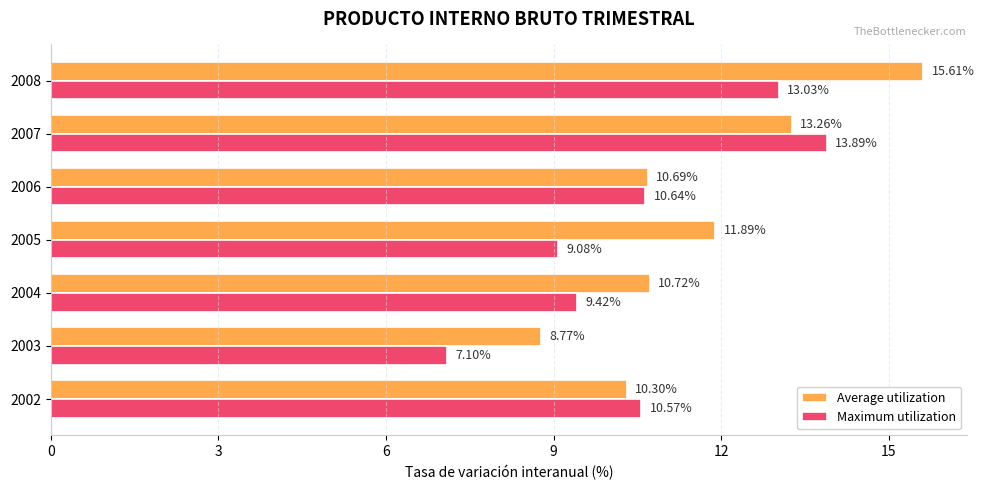

What is the sum of the Average utilization values at 2003 and 2005?

20.7